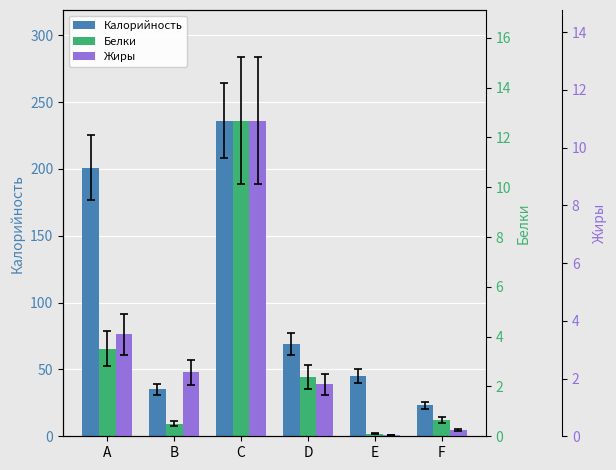

True or false: Калорийность has a value of 35.0 at B.

True